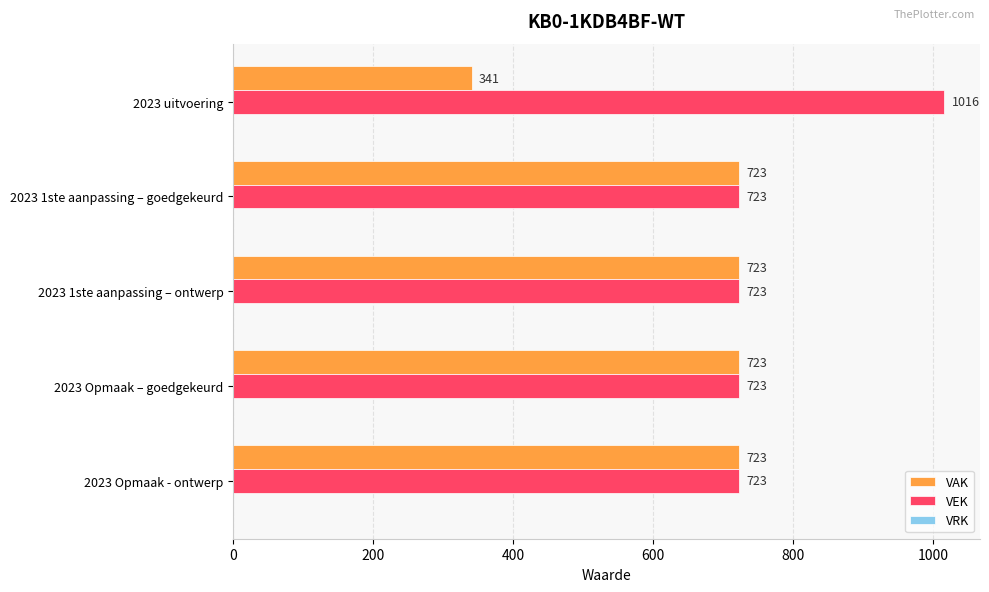

What is the average value of the VEK series?

782